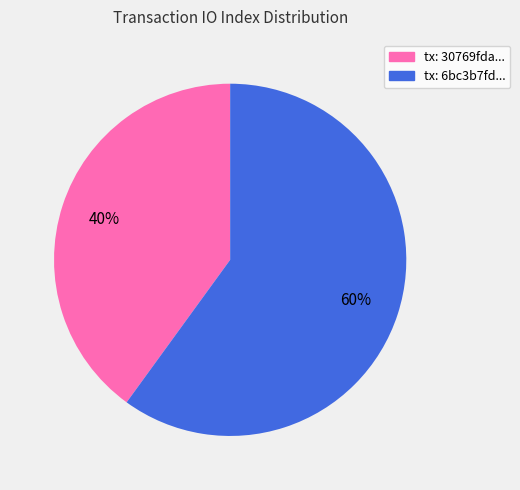

Is there a majority slice in this chart?

Yes